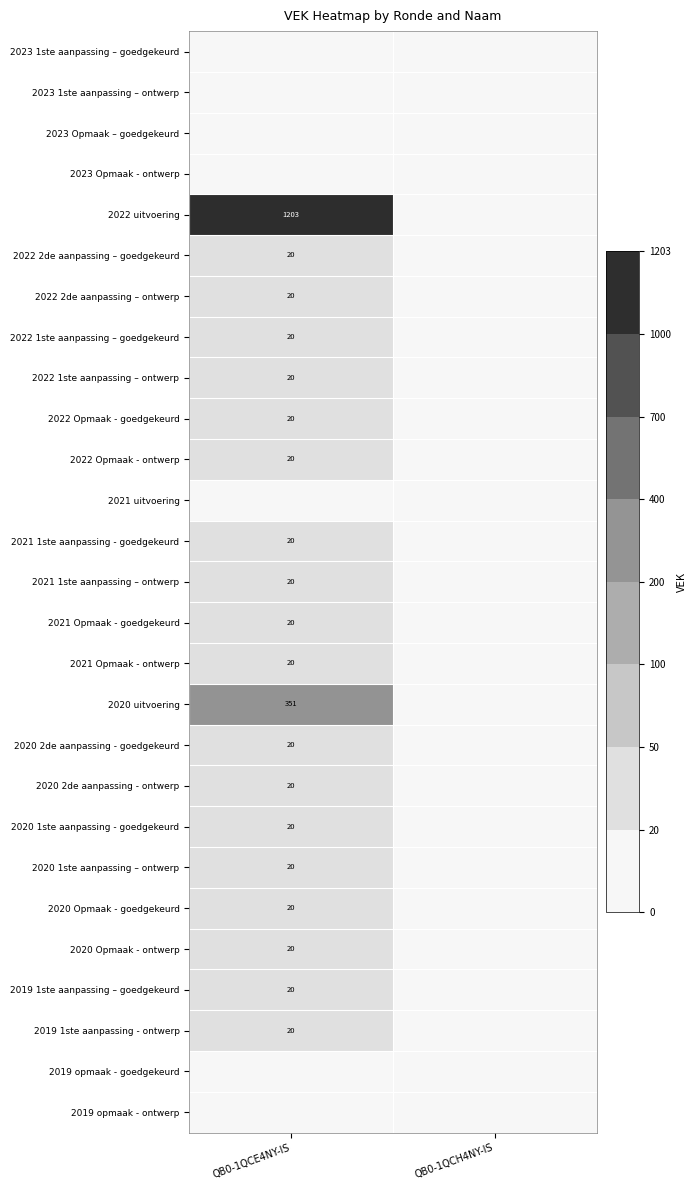

Which series has the largest total across all categories?

2022 uitvoering